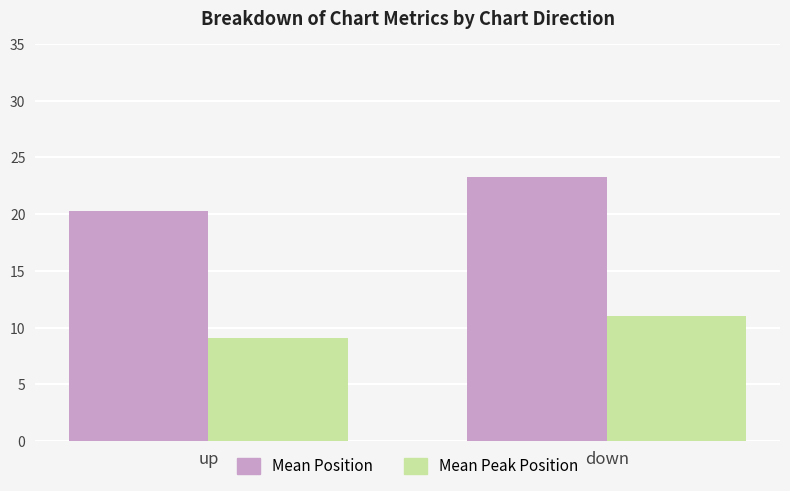

At which label does Mean Peak Position reach its peak?

down